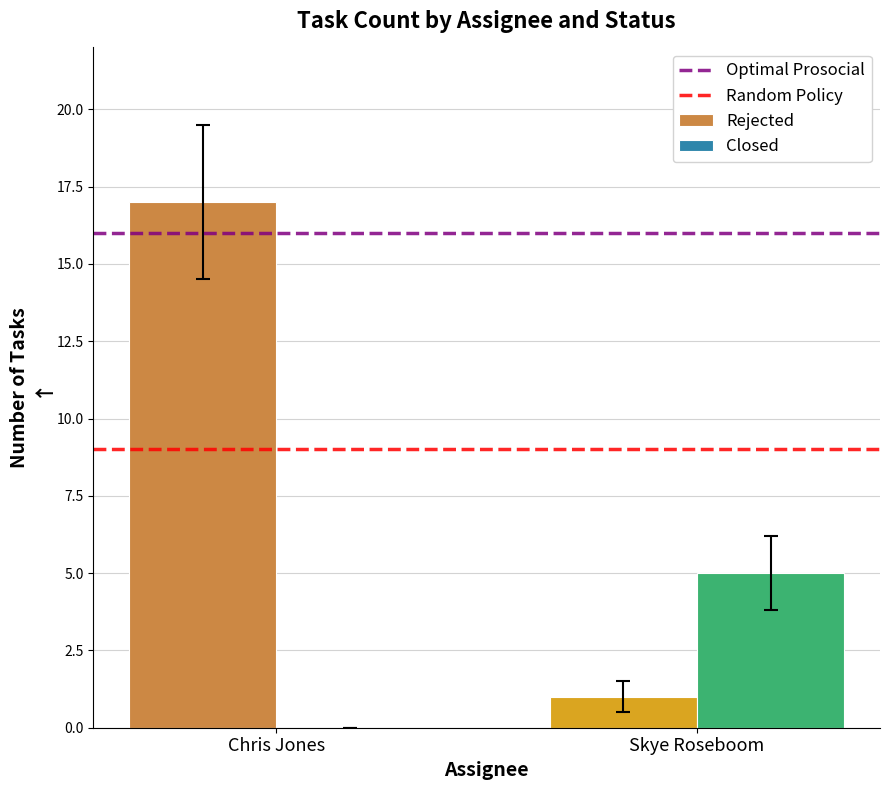

The value of Closed at Skye Roseboom is 8. True or false?

False